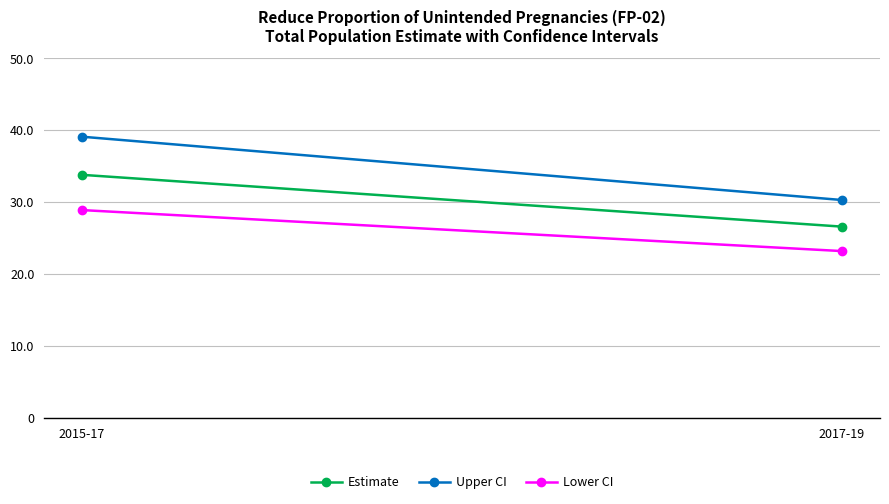

Reading left to right, transcribe all the data shown in this chart.

Estimate: 2015-17=33.8	2017-19=26.6
Upper CI: 2015-17=39.1	2017-19=30.3
Lower CI: 2015-17=28.9	2017-19=23.2